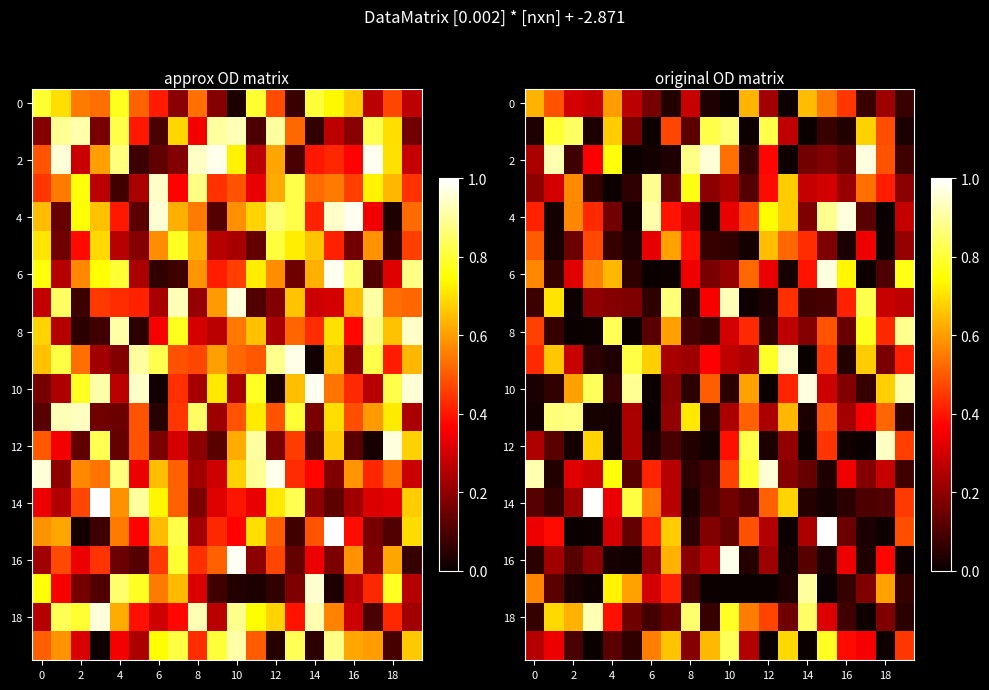

The value of 18 at 10 is 1.1. True or false?

False